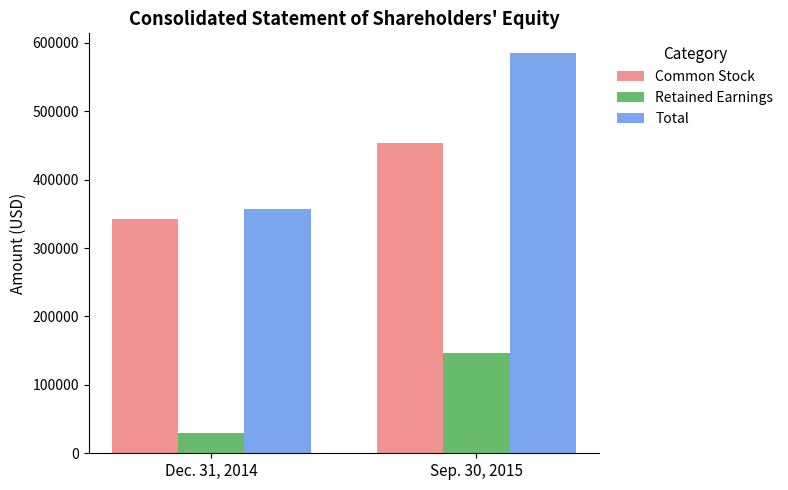

Reading left to right, transcribe all the data shown in this chart.

Common Stock: 342252	453940
Retained Earnings: 29250	147263
Total: 356307	584502